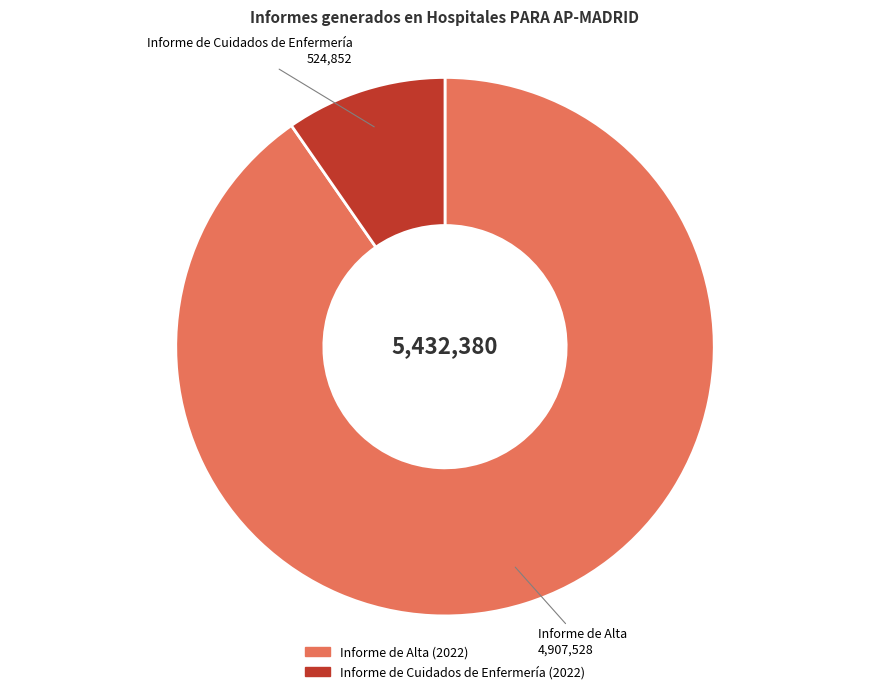

Does any single category account for the majority?

Yes